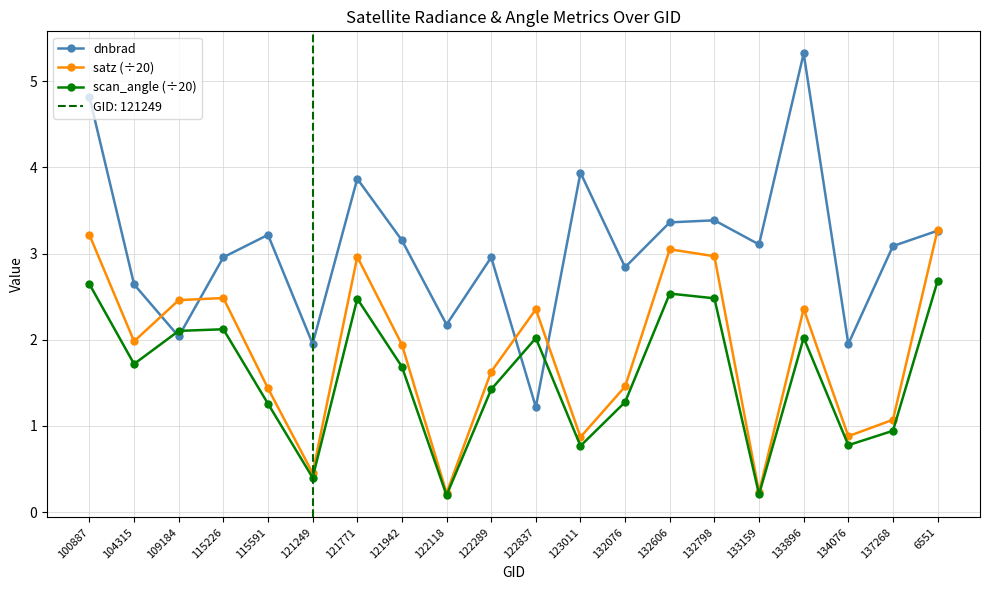

How many categories are shown in the chart?

20